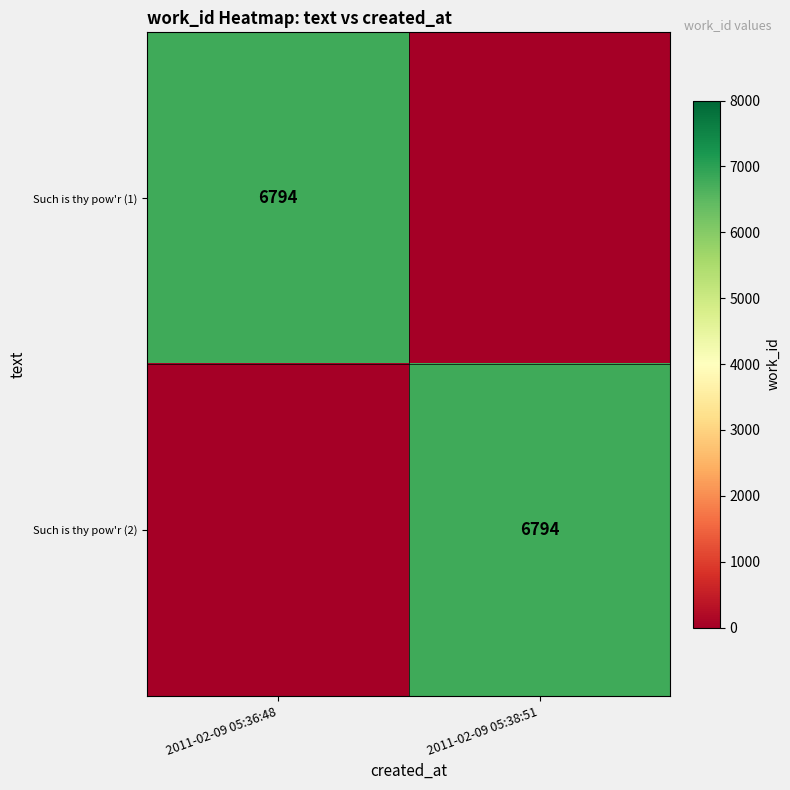

True or false: Such is thy pow'r (1) has a value of 1492 at 2011-02-09 05:36:48.

False